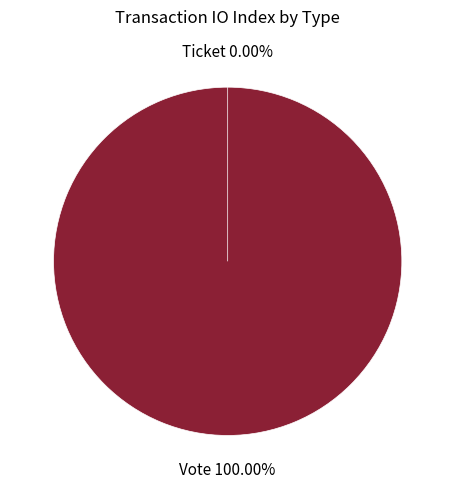

To the nearest percent, what percentage of the pie is Vote?

100%